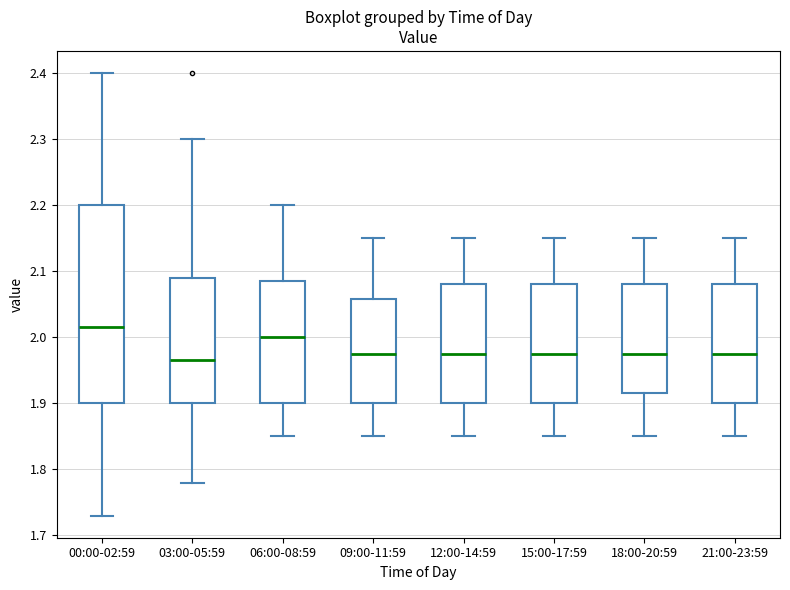

Reading left to right, read every box against the y-axis: the position of its median line, the range the box covers, and the ends of its whiskers. The values are not printed on the chart, so give them approximately, as read against the axis.

00:00-02:59: median 2.02, box 1.90 to 2.20, whiskers 1.73 to 2.40
03:00-05:59: median 1.97, box 1.90 to 2.09, whiskers 1.78 to 2.30
06:00-08:59: median 2.00, box 1.90 to 2.09, whiskers 1.85 to 2.20
09:00-11:59: median 1.98, box 1.90 to 2.06, whiskers 1.85 to 2.15
12:00-14:59: median 1.98, box 1.90 to 2.08, whiskers 1.85 to 2.15
15:00-17:59: median 1.98, box 1.90 to 2.08, whiskers 1.85 to 2.15
18:00-20:59: median 1.98, box 1.92 to 2.08, whiskers 1.85 to 2.15
21:00-23:59: median 1.98, box 1.90 to 2.08, whiskers 1.85 to 2.15